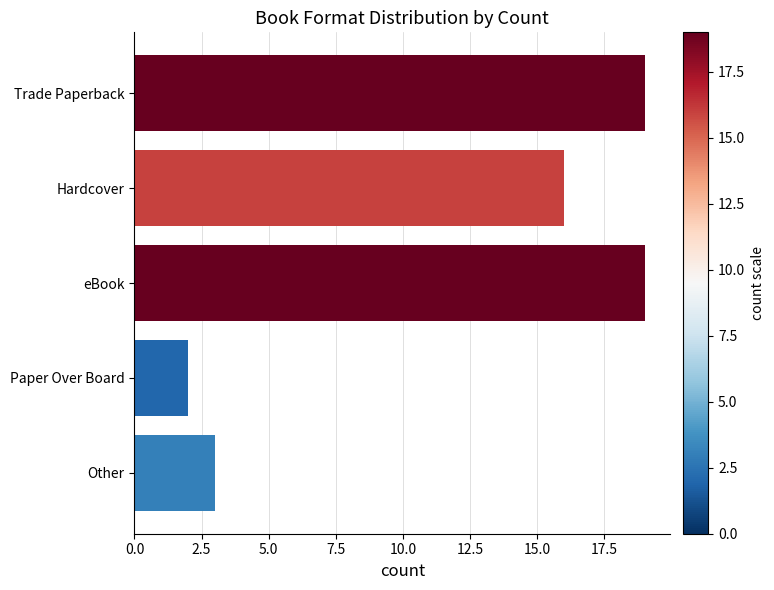

Are the bars horizontal?

Yes